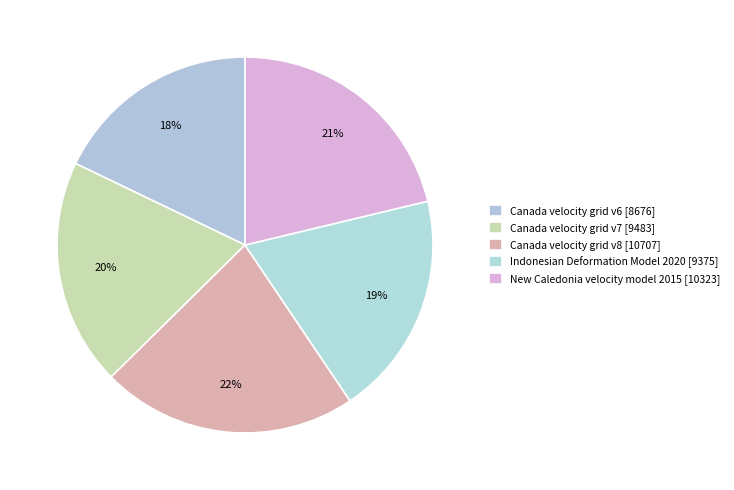

How many slices are in this pie chart?

5